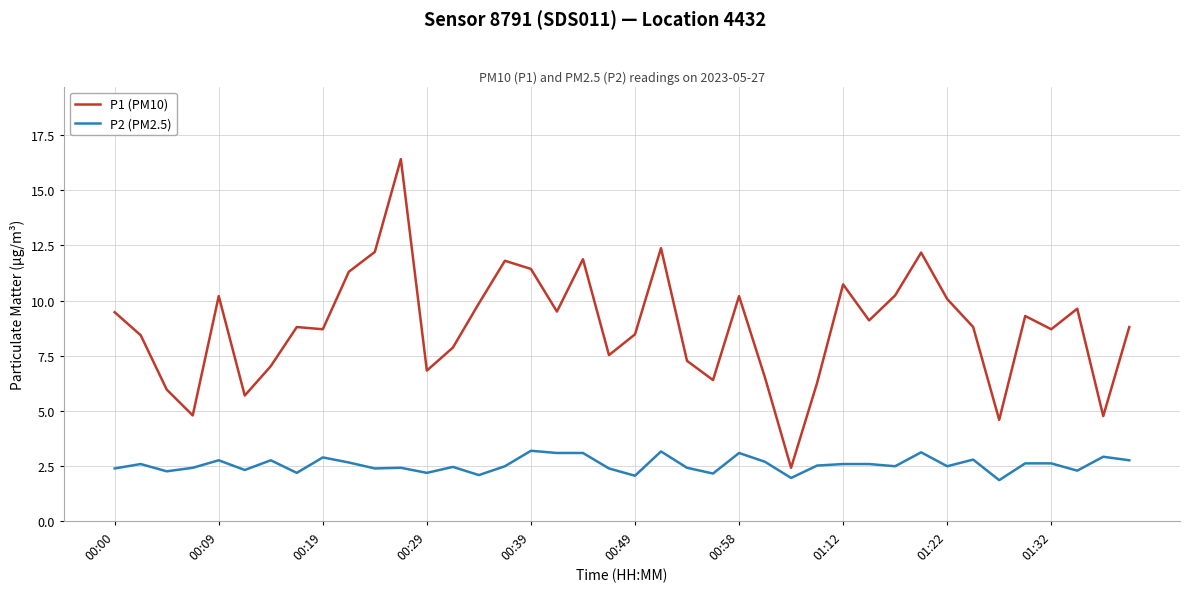

What is the average value of the P1 (PM10) series?

8.8